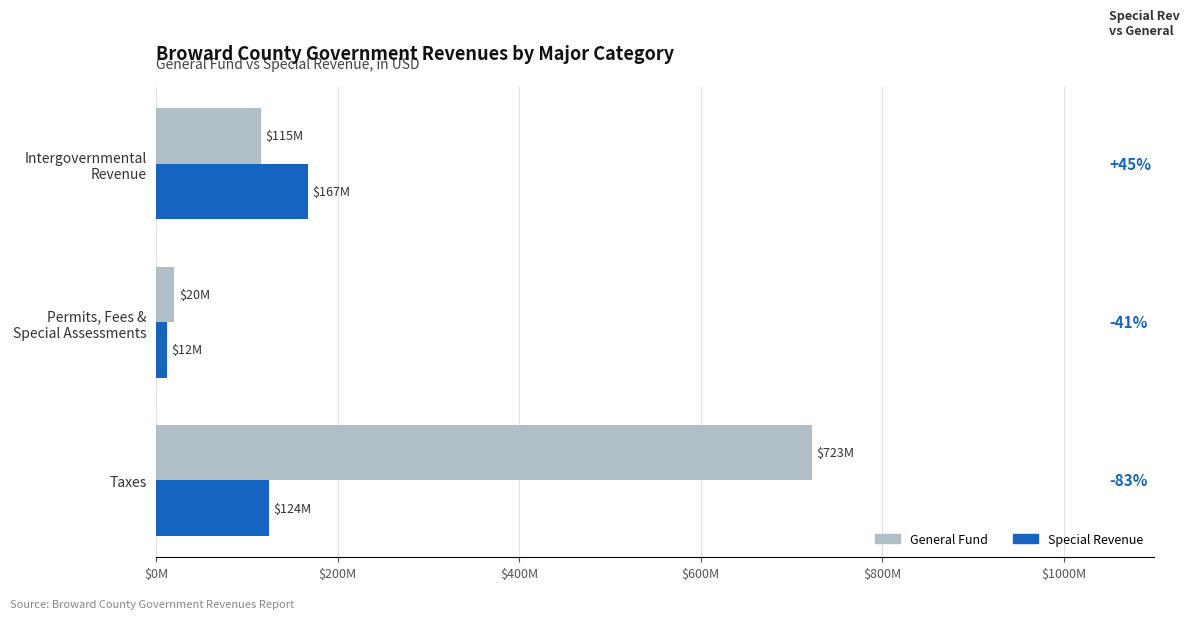

What are all the series names shown in the legend?

General Fund, Special Revenue